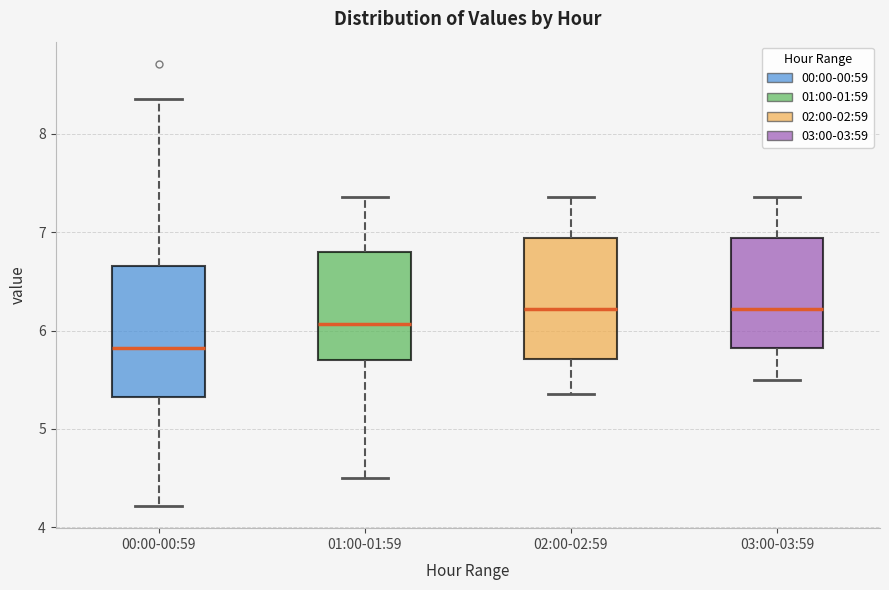

Reading left to right, read every box against the y-axis: the position of its median line, the range the box covers, and the ends of its whiskers. The values are not printed on the chart, so give them approximately, as read against the axis.

00:00-00:59: median 5.8, box 5.3 to 6.7, whiskers 4.2 to 8.4
01:00-01:59: median 6.1, box 5.7 to 6.8, whiskers 4.5 to 7.4
02:00-02:59: median 6.2, box 5.7 to 6.9, whiskers 5.4 to 7.4
03:00-03:59: median 6.2, box 5.8 to 6.9, whiskers 5.5 to 7.4